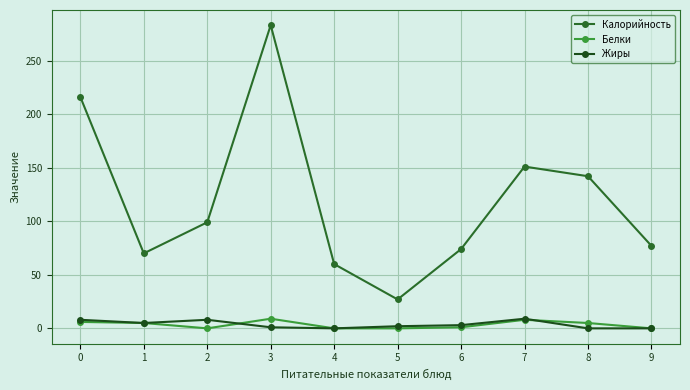

The value of Белки at 6 is 1. True or false?

True